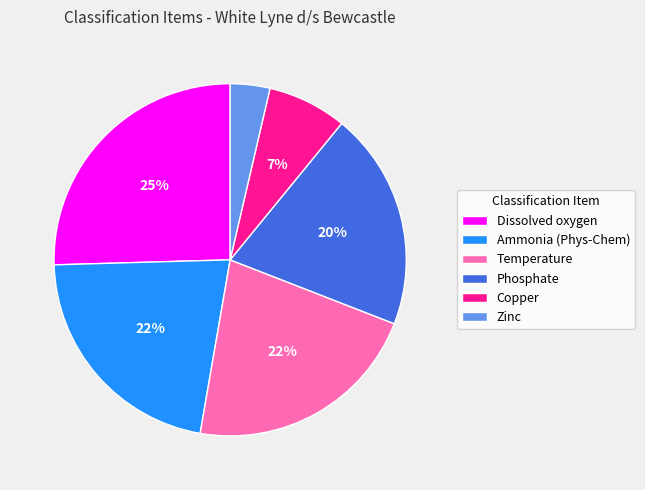

Approximately how many times larger is the value at Phosphate compared to Ammonia (Phys-Chem)?

0.9